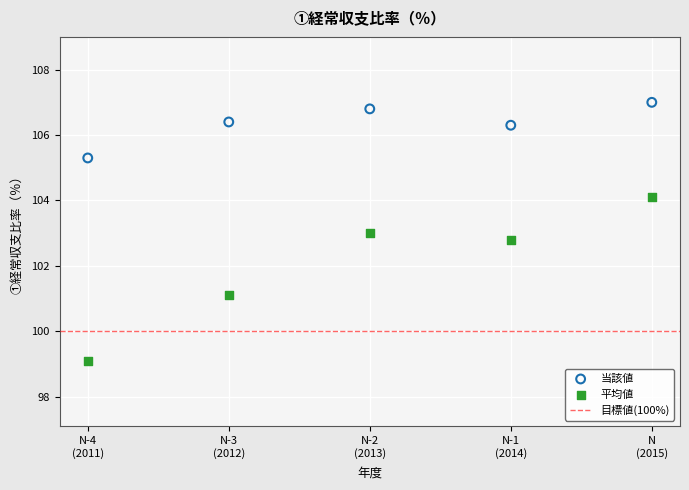

Which series reaches the maximum Y coordinate?

当該値